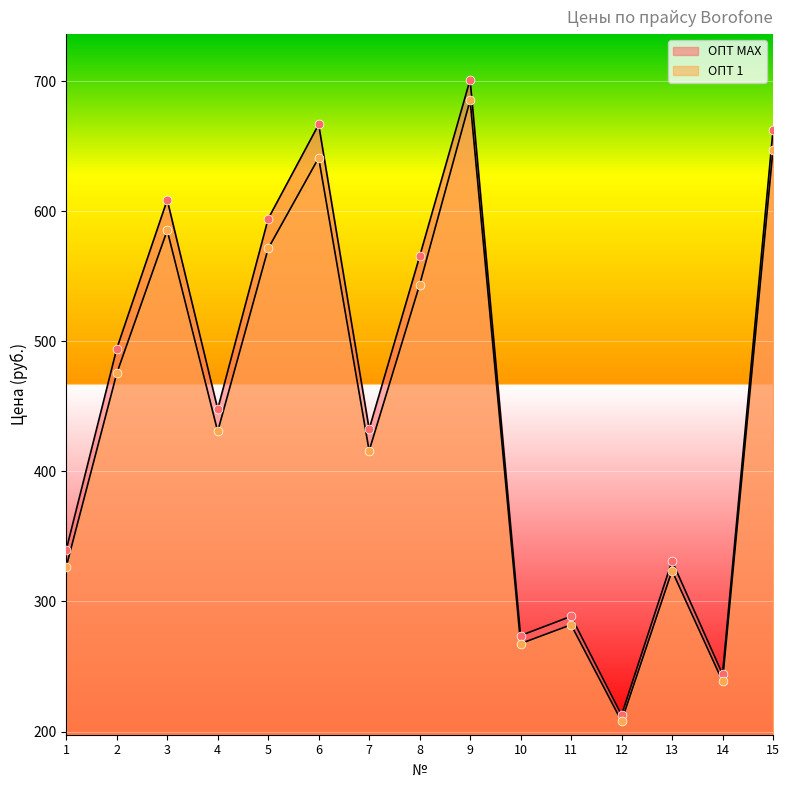

What is the total value across all series at 5?

1165.4